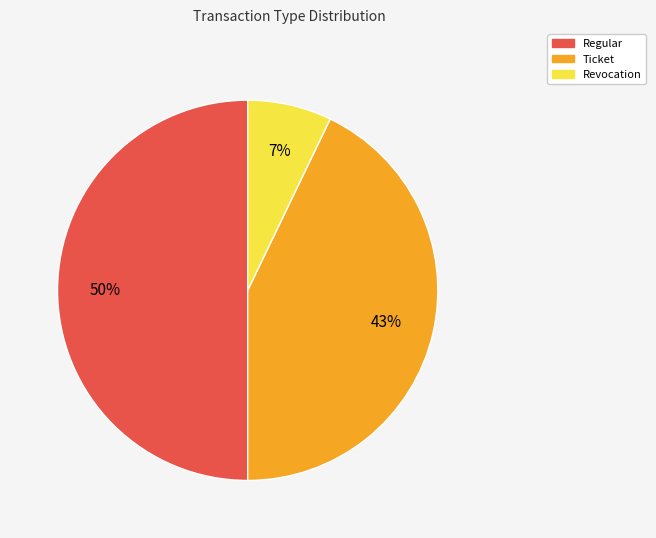

To the nearest percent, what is the average slice percentage?

33%